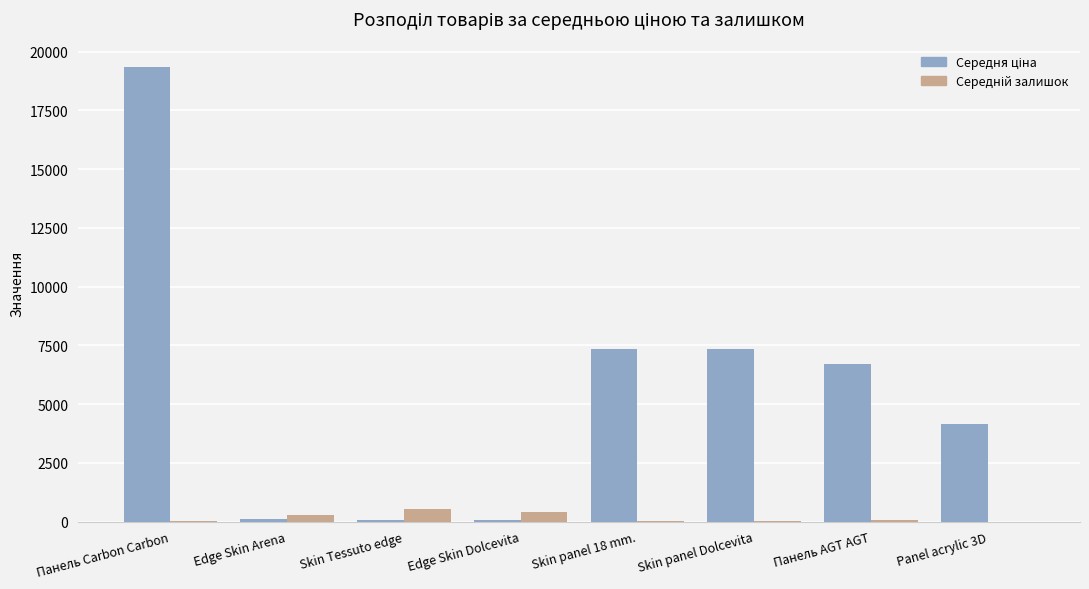

At which category does the chart reach its peak across all series?

Панель Carbon Carbon